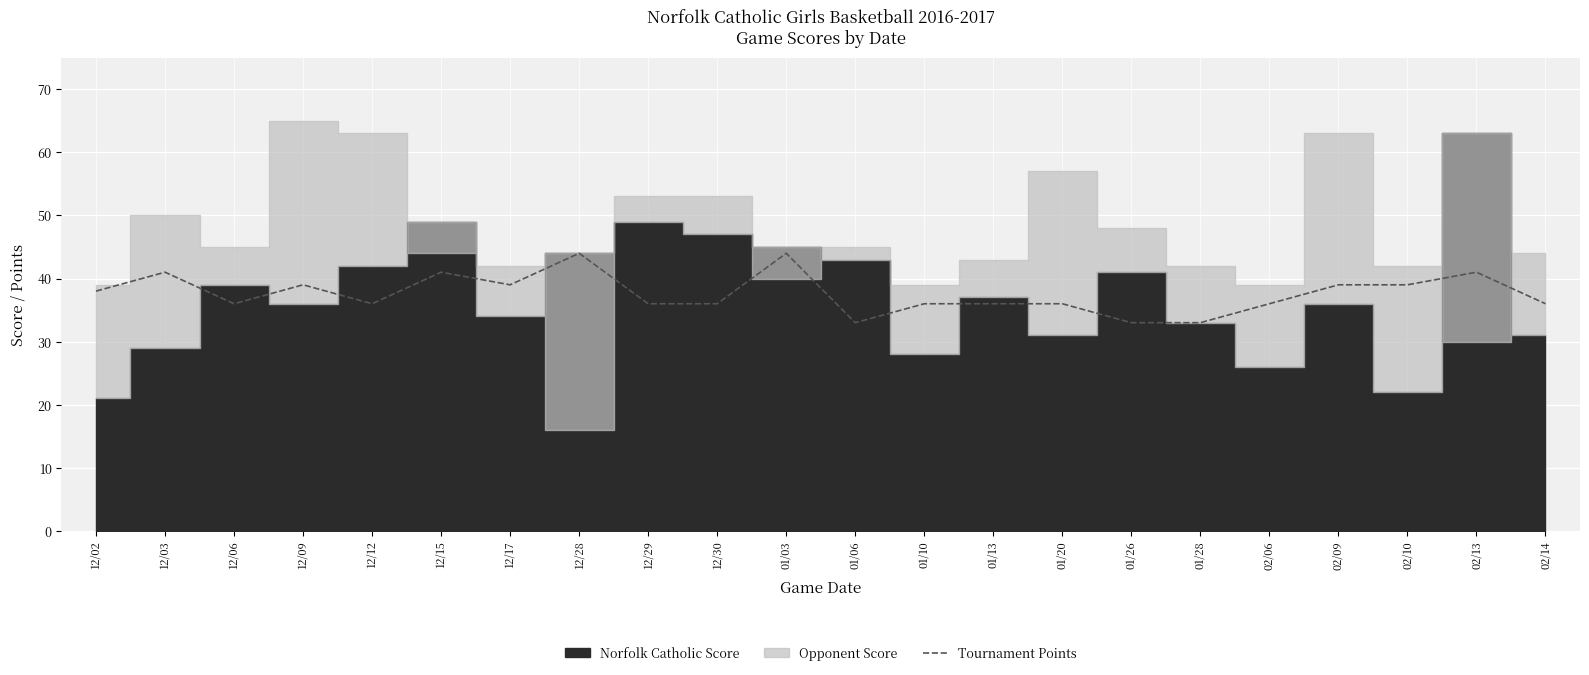

The value of Tournament Points at 01/10 is 62. True or false?

False